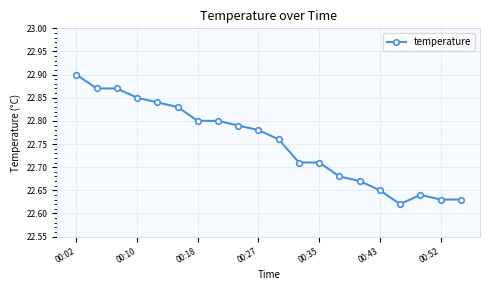

What is the difference between the maximum and second lowest values?

0.3